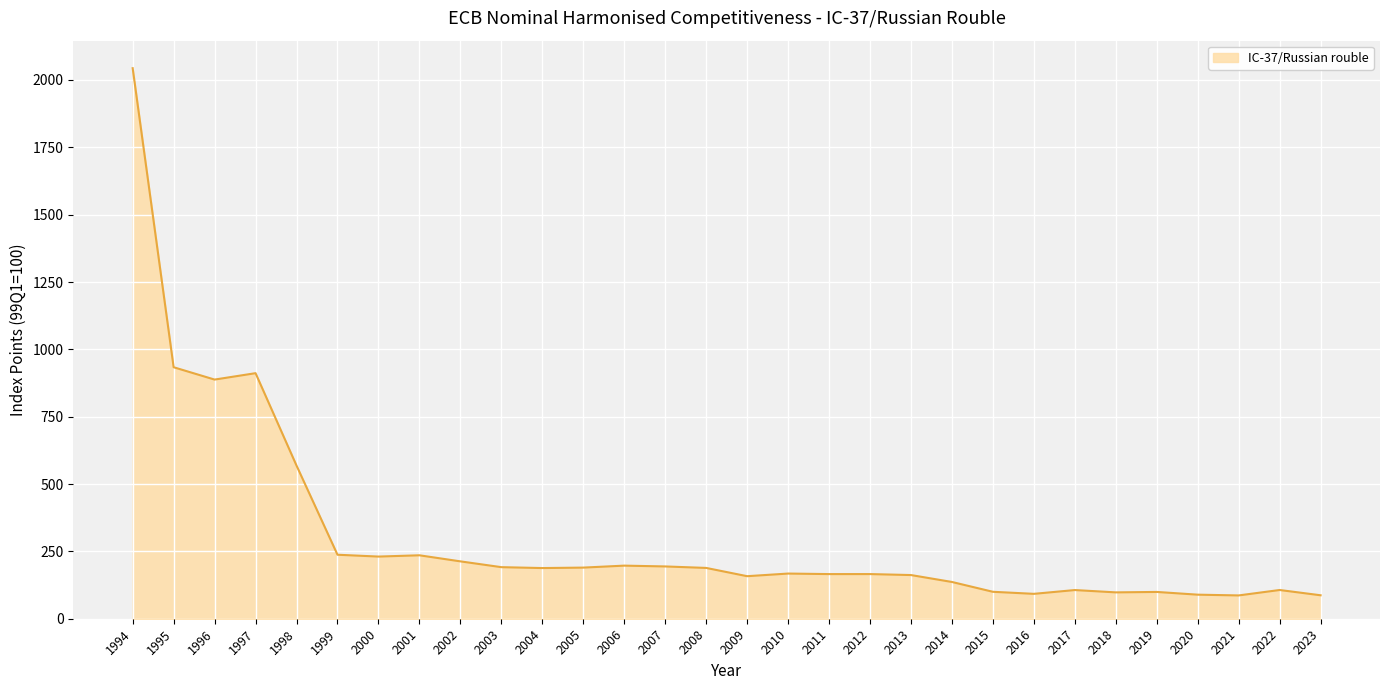

What is the sum of the values at 2017 and 1995?

1040.1